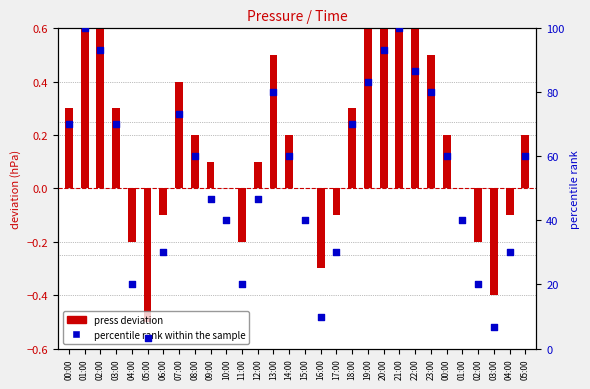

What is the total value across all series at 04:00?

19.8